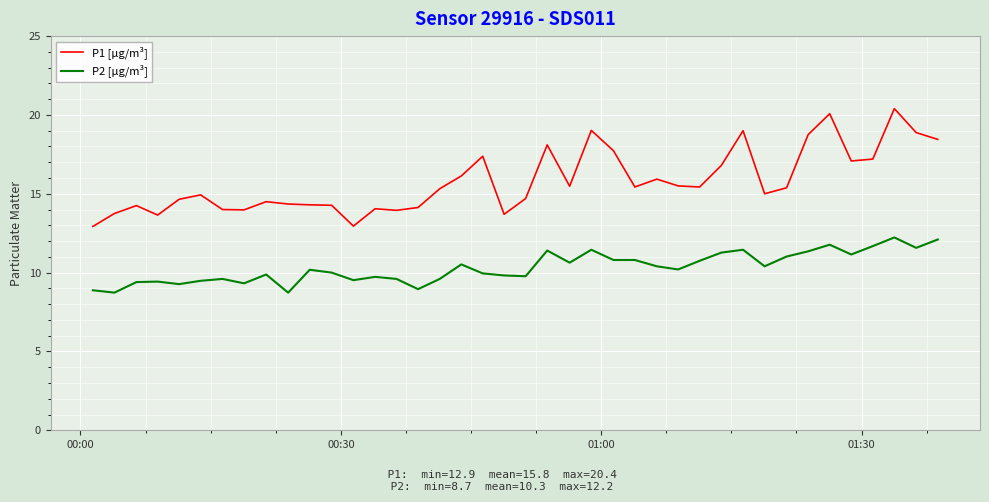

What is the minimum value for P2 [µg/m³]?

8.7